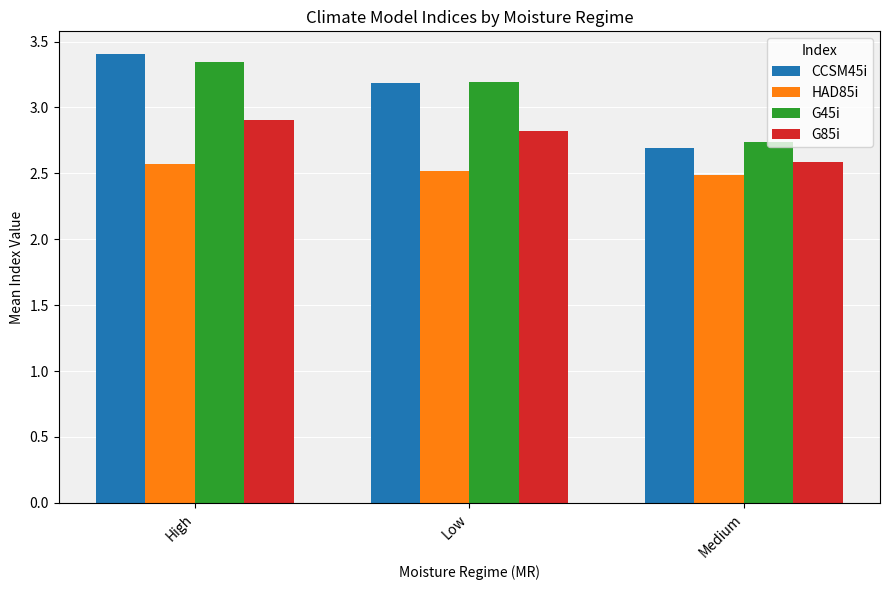

True or false: G45i has a value of 3.2 at Low.

True